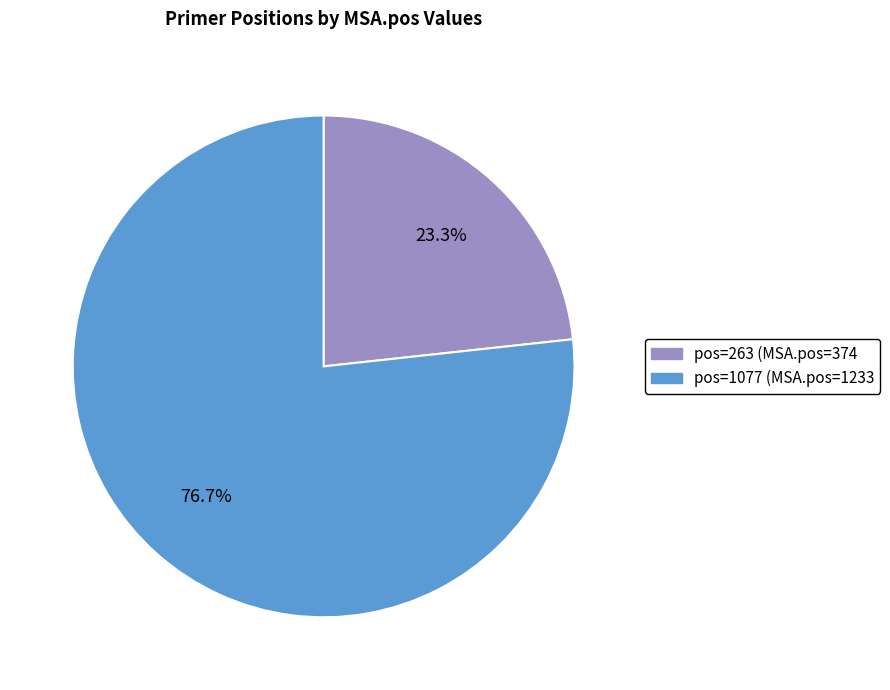

Is there any slice that represents more than half of the pie?

Yes